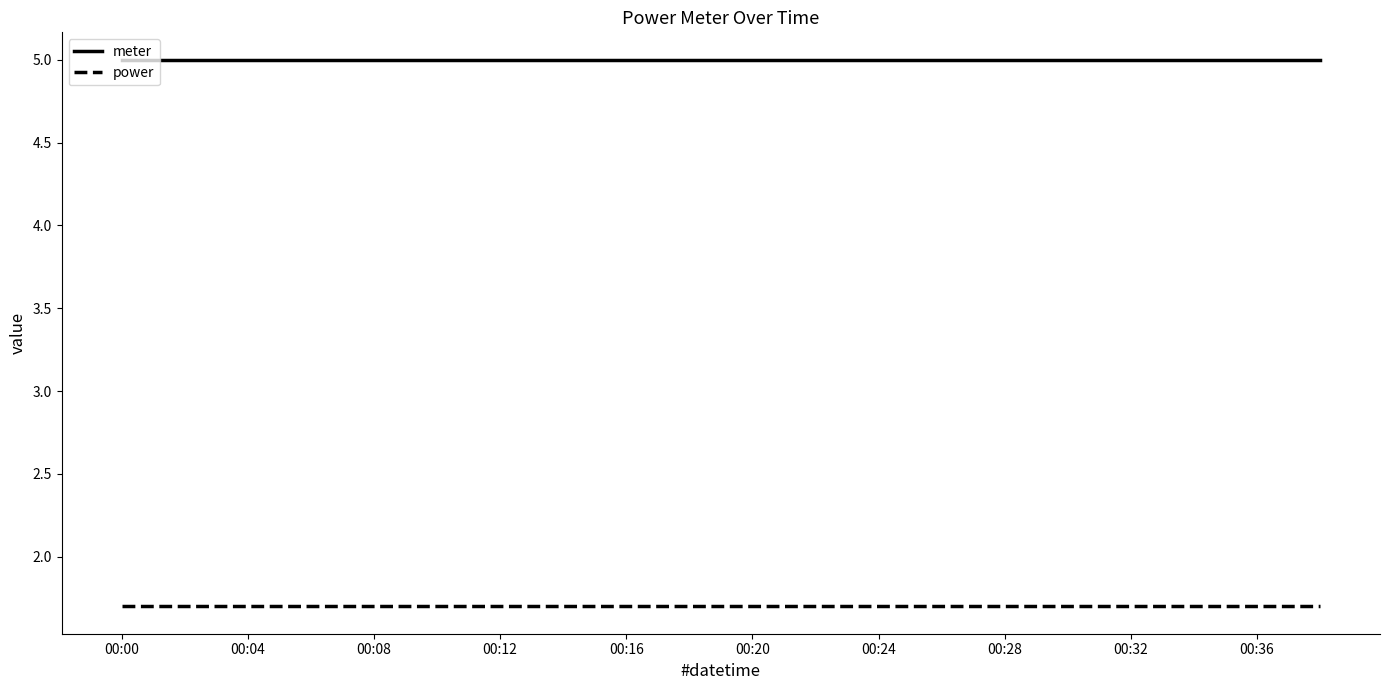

List the series in order of their peak value, highest first.

meter, power